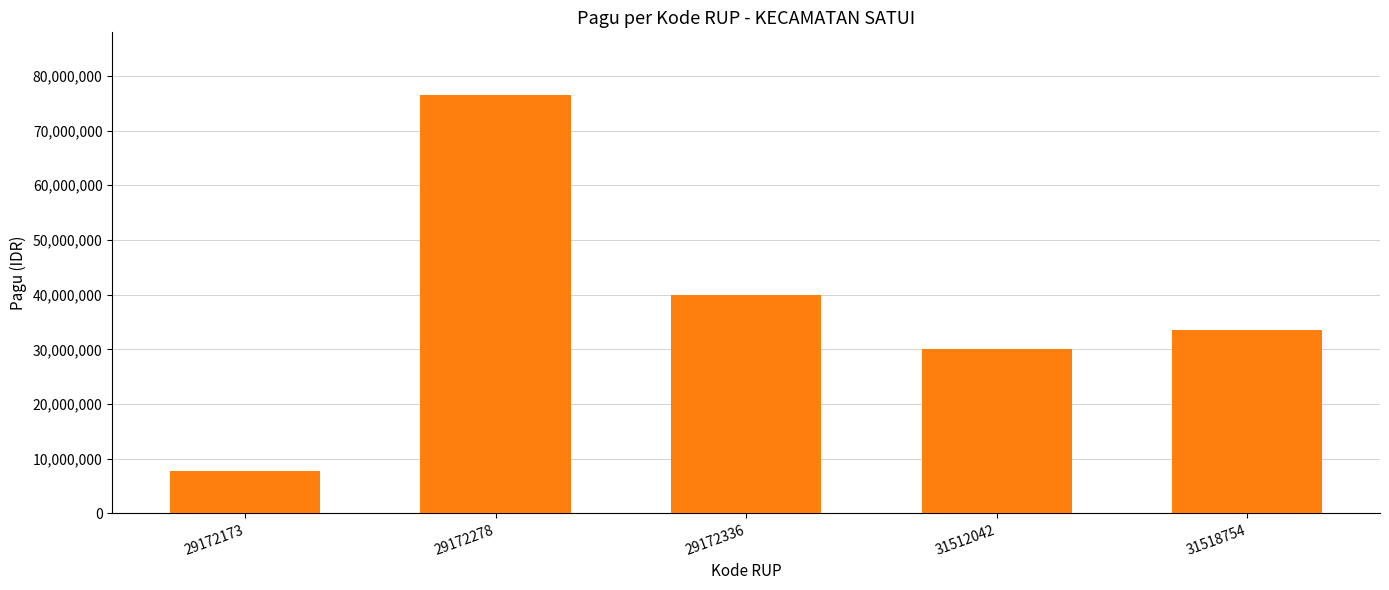

Count the number of categories in the chart.

5